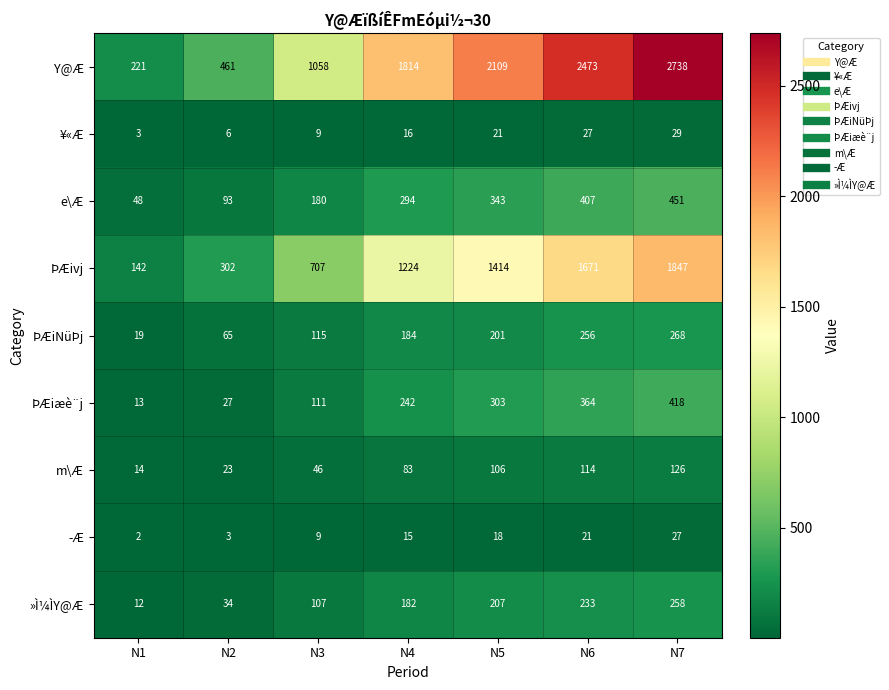

True or false: Y@Æ has a value of 221 at N1.

True